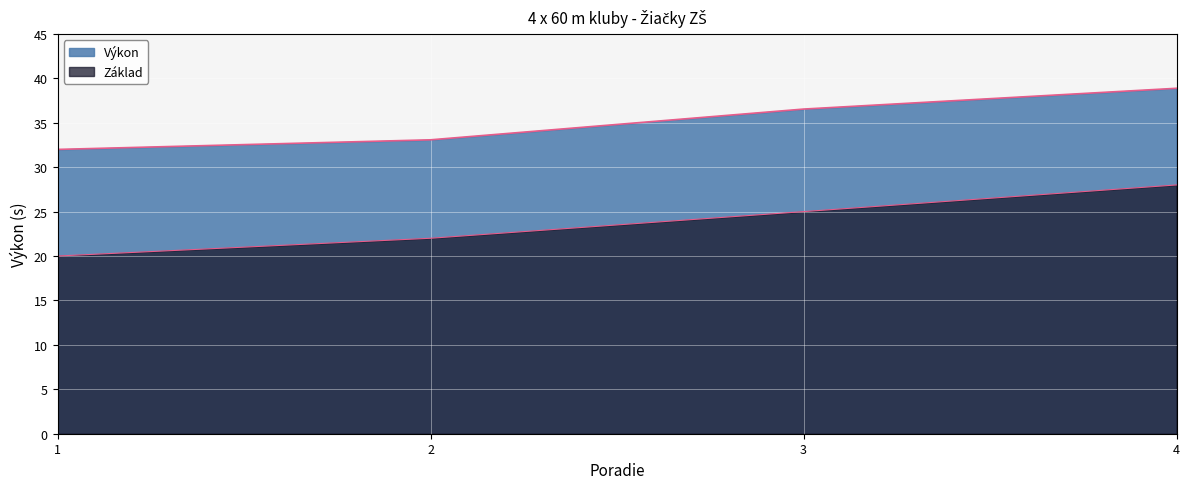

Reading right to left, extract all data points from this chart.

4=38.9	3=36.5	2=33.1	1=32.0